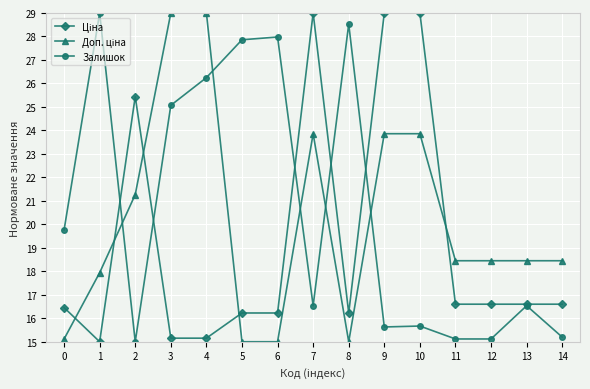

What is the value of the Залишок point at the 4th from the left?

25.1